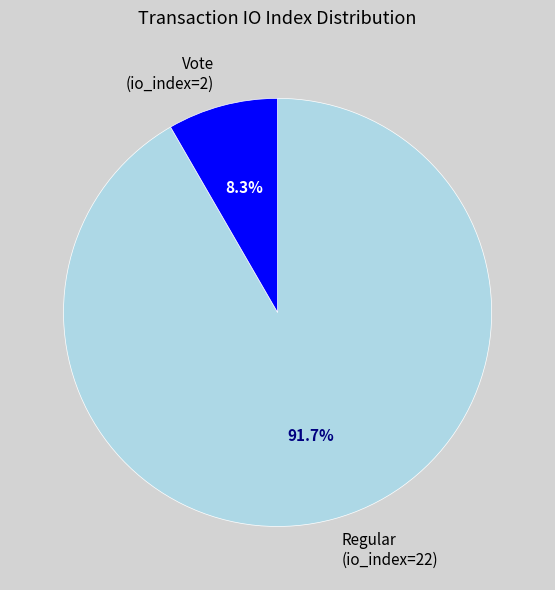

Is there any slice that represents more than half of the pie?

Yes